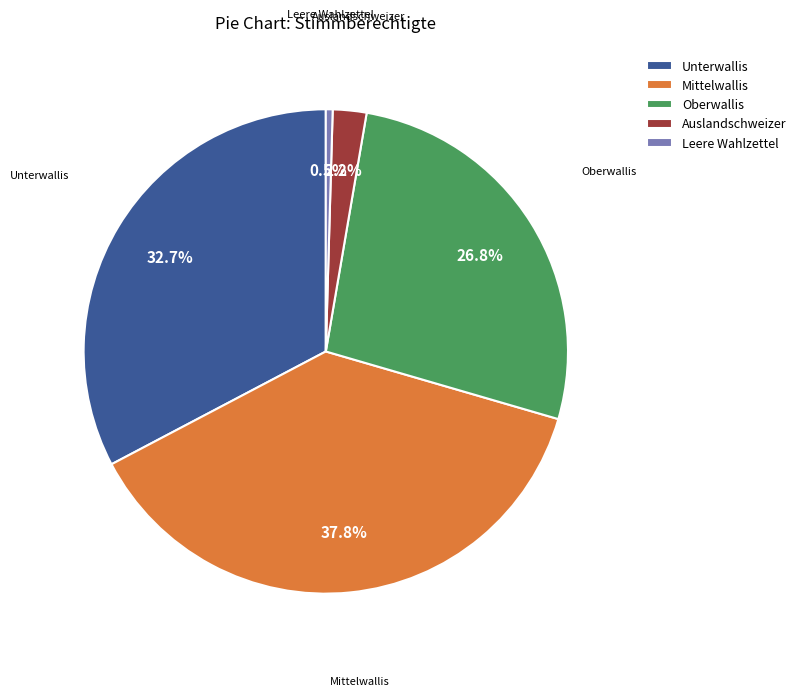

How many slices are in this pie chart?

5